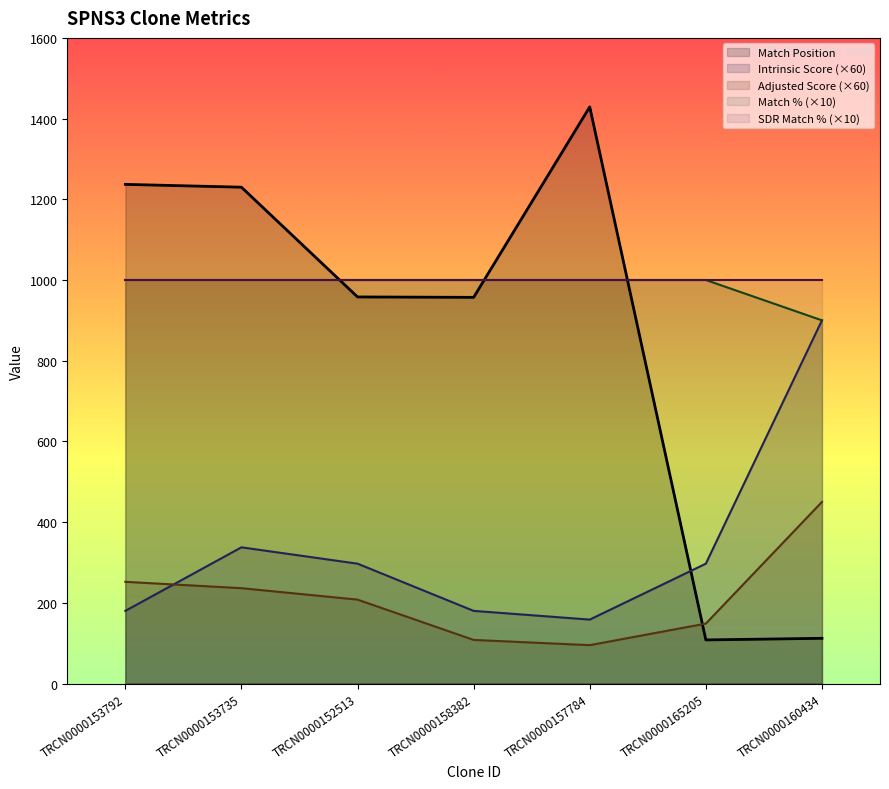

Does the chart have visible grid lines?

No